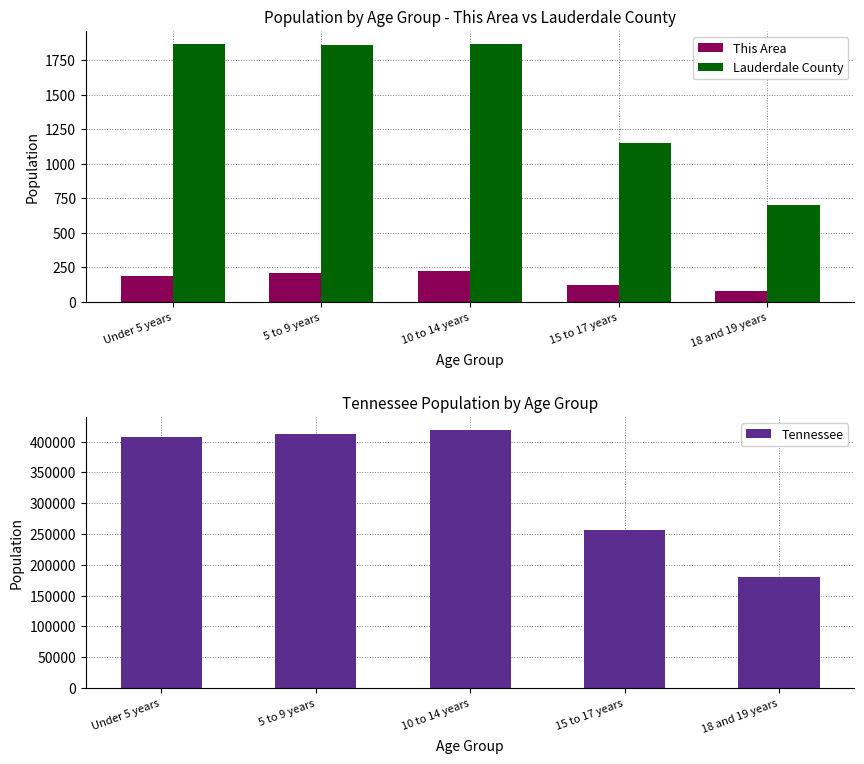

What is the total value across all series at 15 to 17 years?

258341